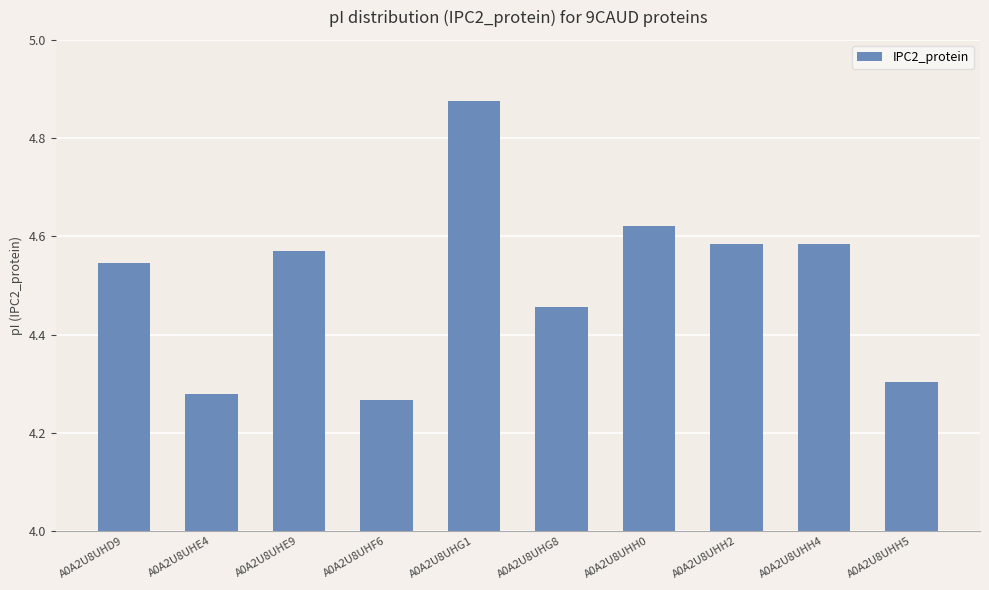

What is the label of the 8th bar from the right?

A0A2U8UHE9